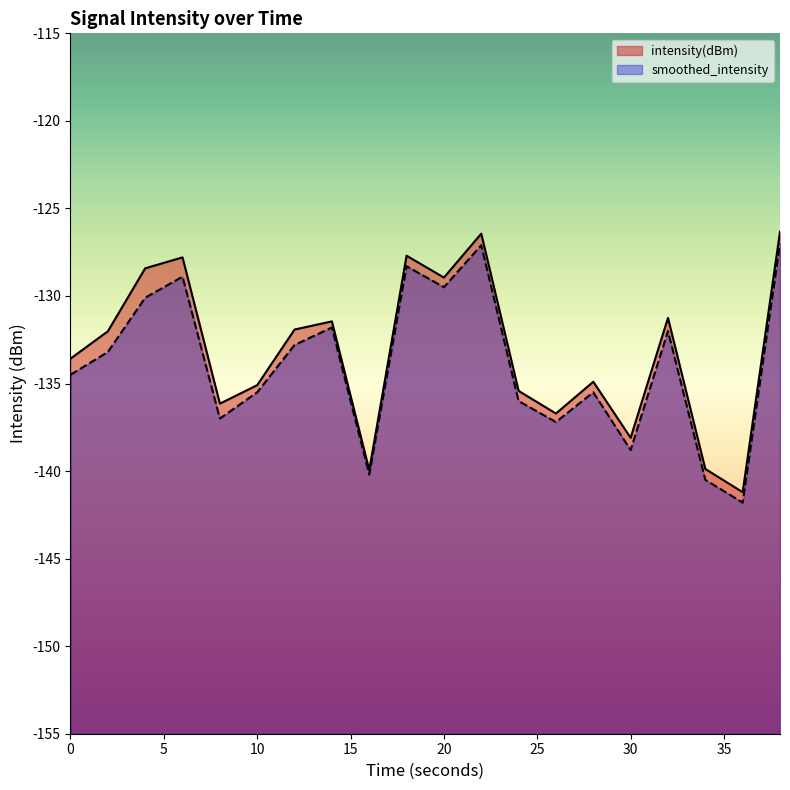

True or false: smoothed_intensity and intensity(dBm) cross at least once.

False